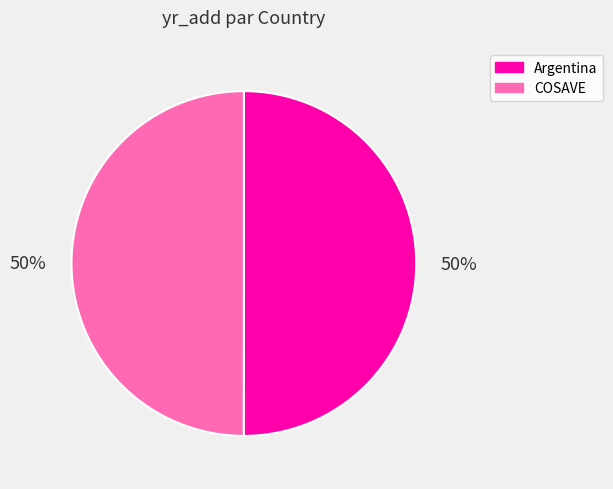

How many segments does this pie chart have?

2